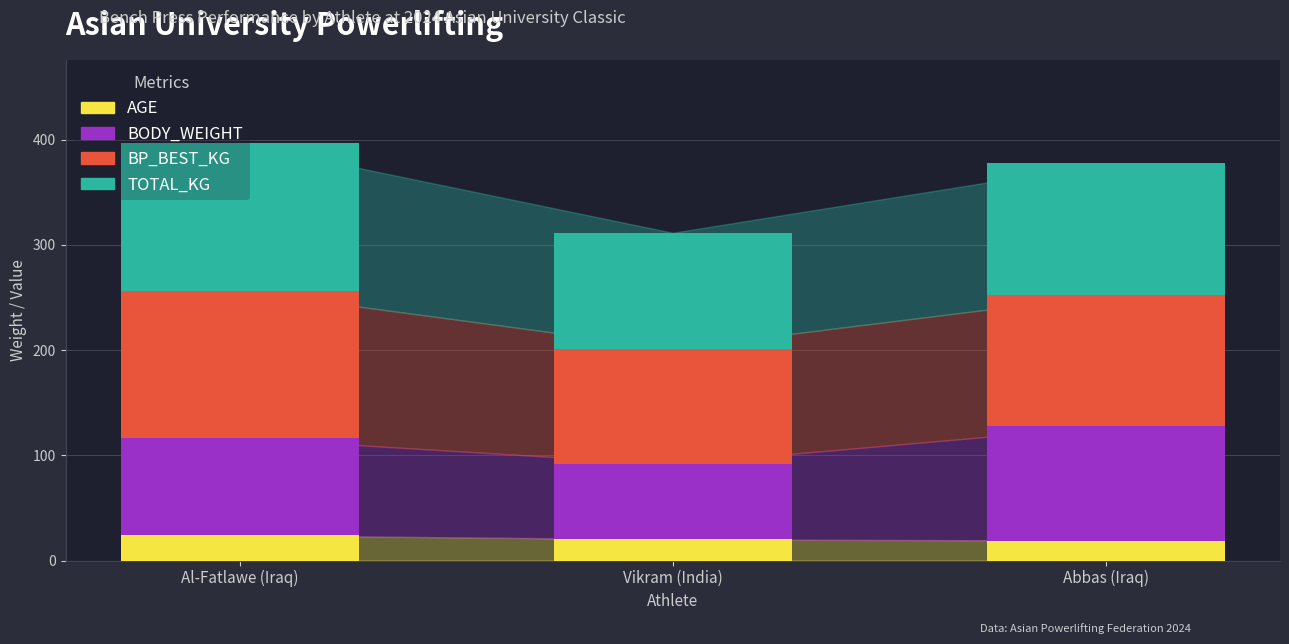

What is the sum of the AGE values at Al-Fatlawe (Iraq) and Vikram (India)?

44.0